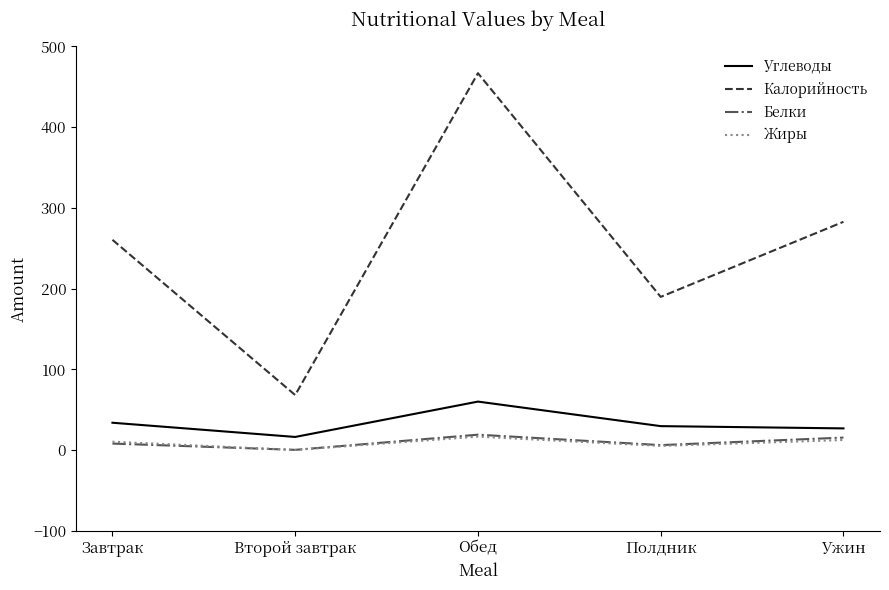

Is it true that Калорийность equals 282.8 at Ужин?

True